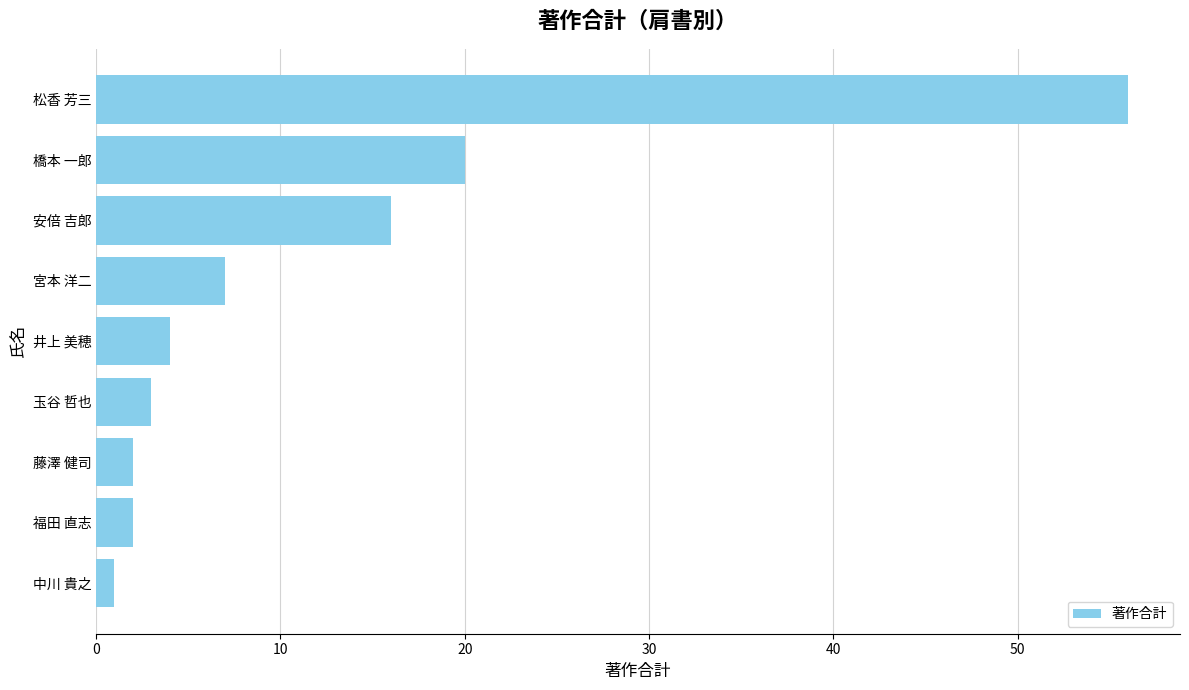

The value at 宮本 洋二 is 7. True or false?

True